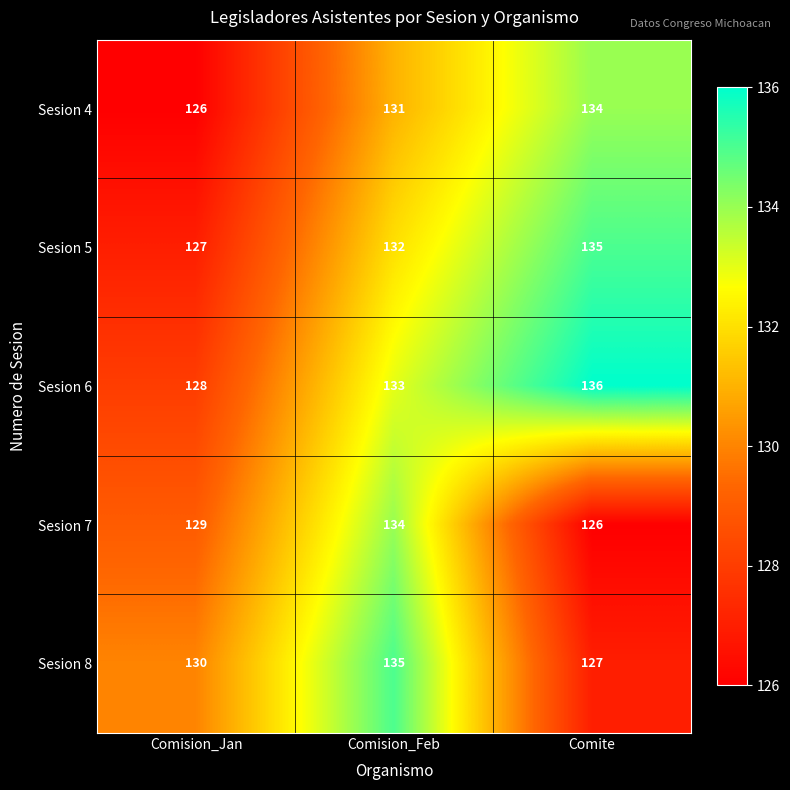

At which category is the sum across all series the highest?

Comision_Feb